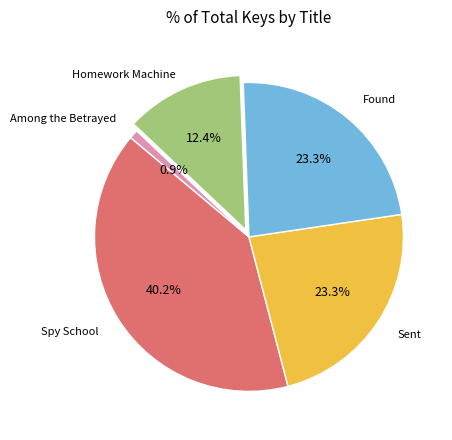

To the nearest percent, what portion does Sent represent?

23%